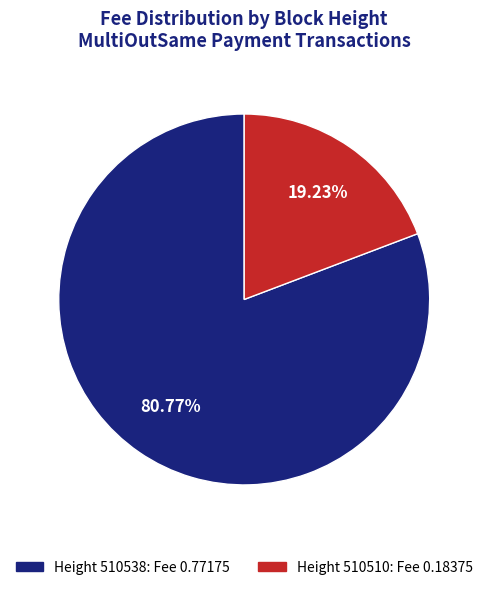

Is there a majority slice in this chart?

Yes